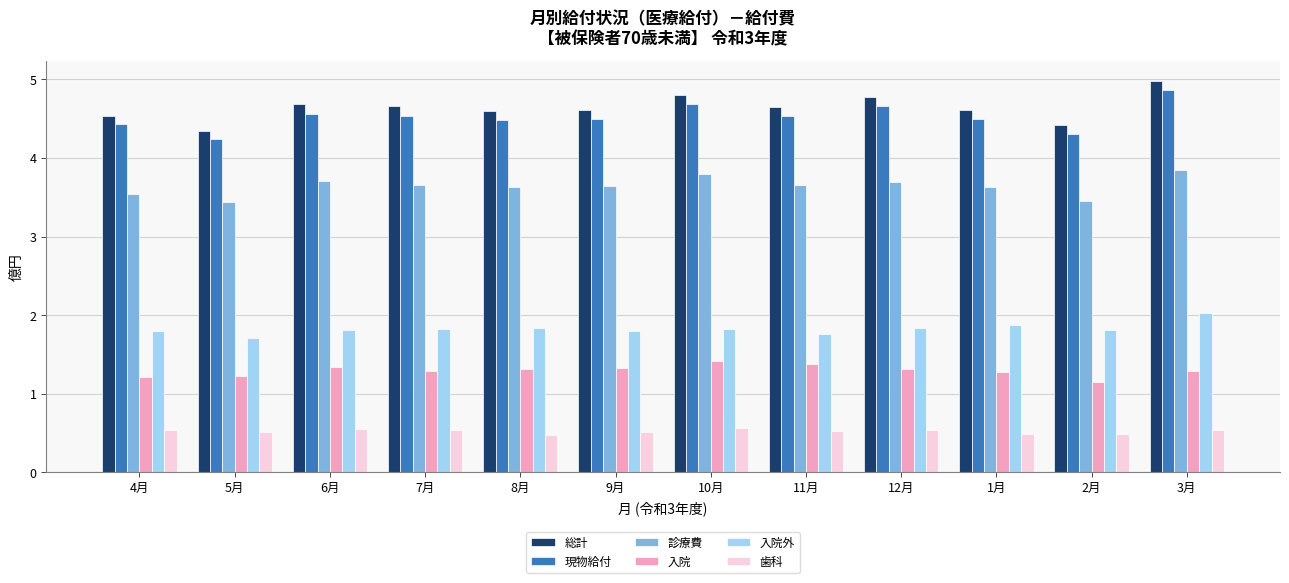

The 総計 series shows 4.6 at 8月. True or false?

True